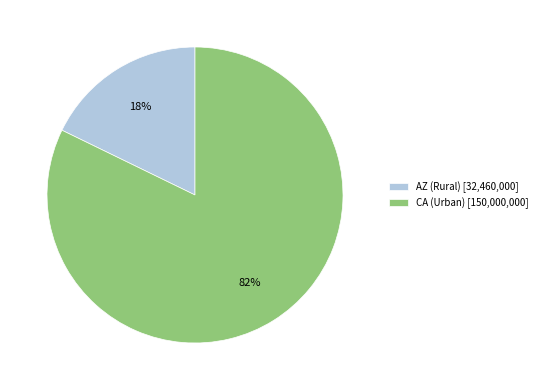

Combined, do AZ (Rural) [32,460,000] and CA (Urban) [150,000,000] account for over 50%?

Yes